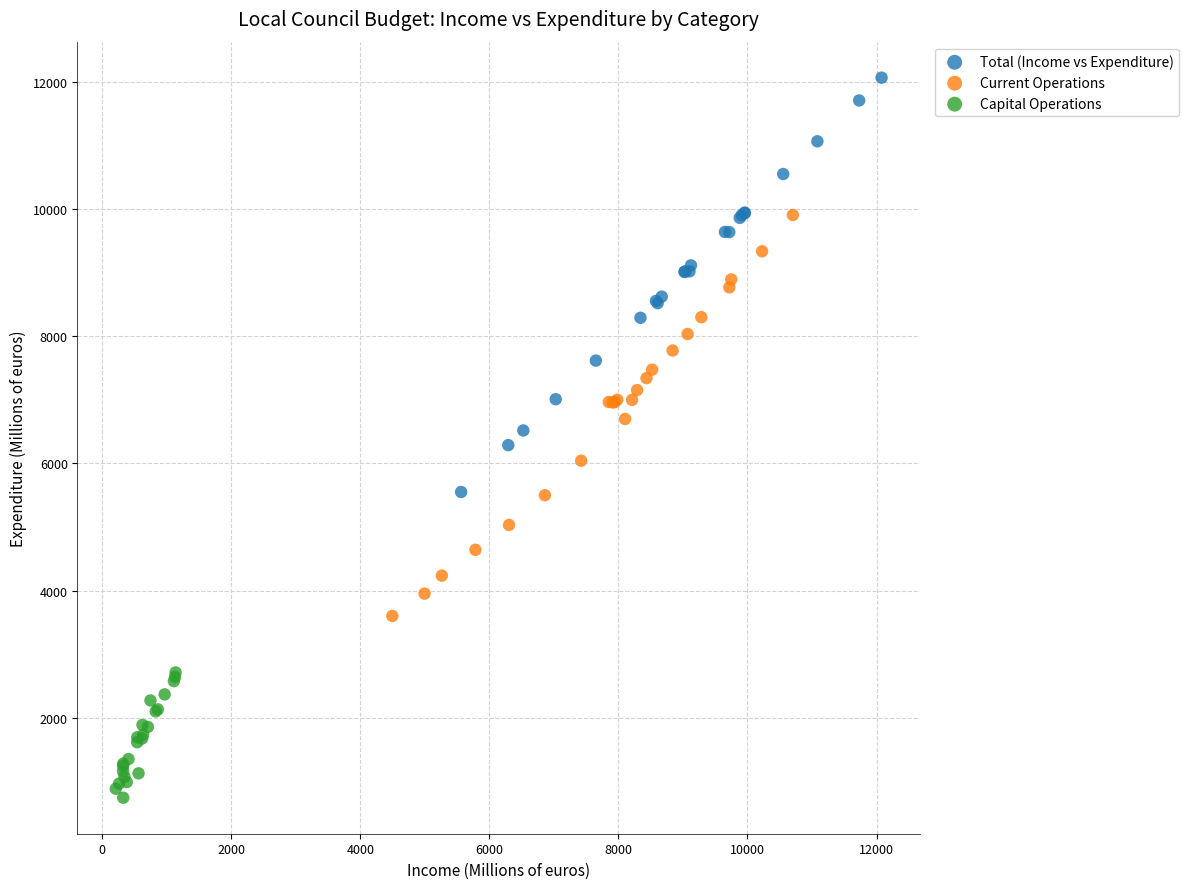

Which series reaches the minimum Y coordinate?

Capital Operations